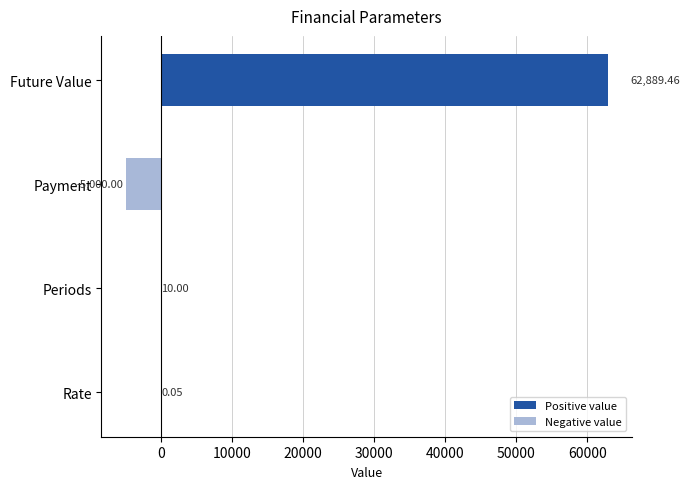

How many distinct data groups are displayed?

1